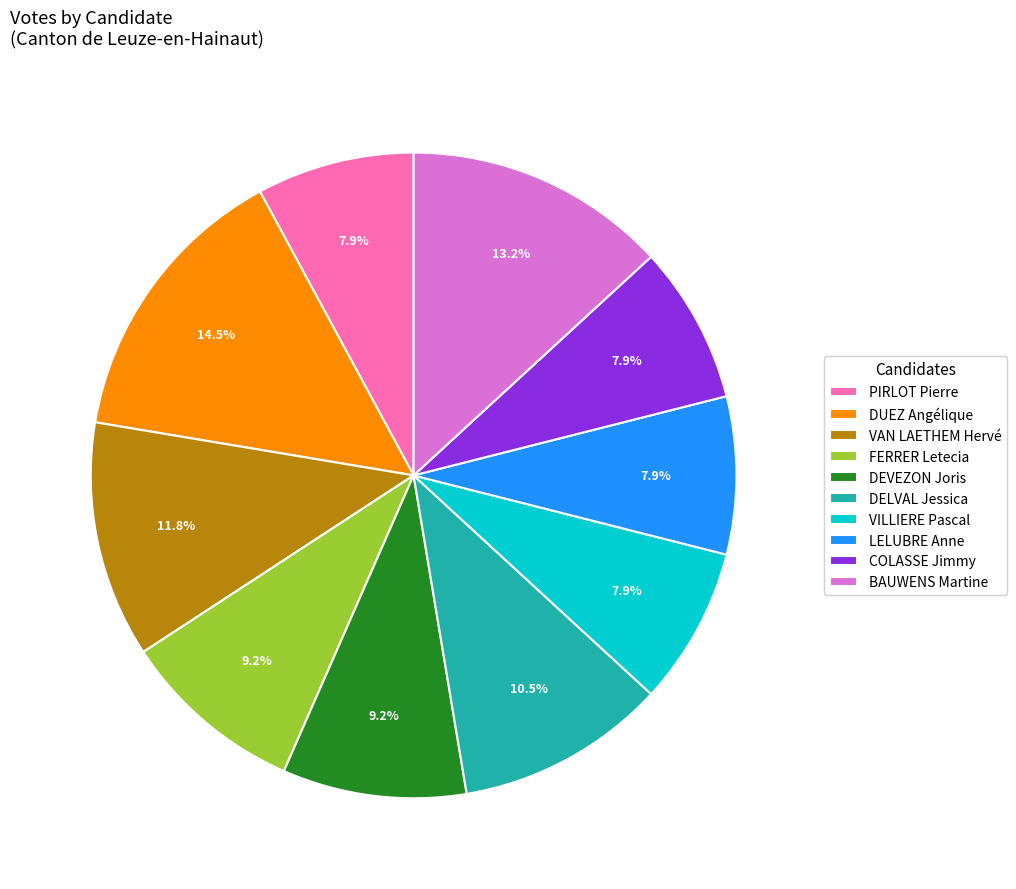

Is the sum of PIRLOT Pierre and COLASSE Jimmy greater than half?

No